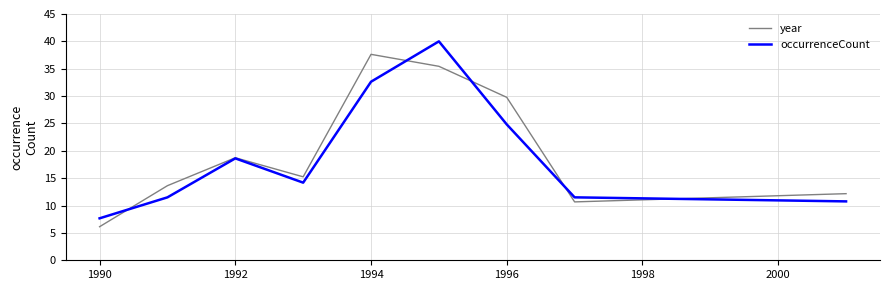

What is the maximum value for year?

37.6